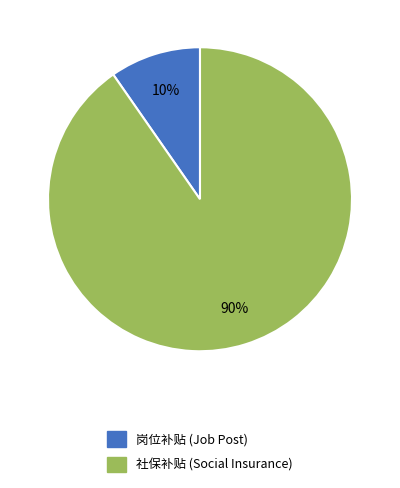

How many slices are in this pie chart?

2